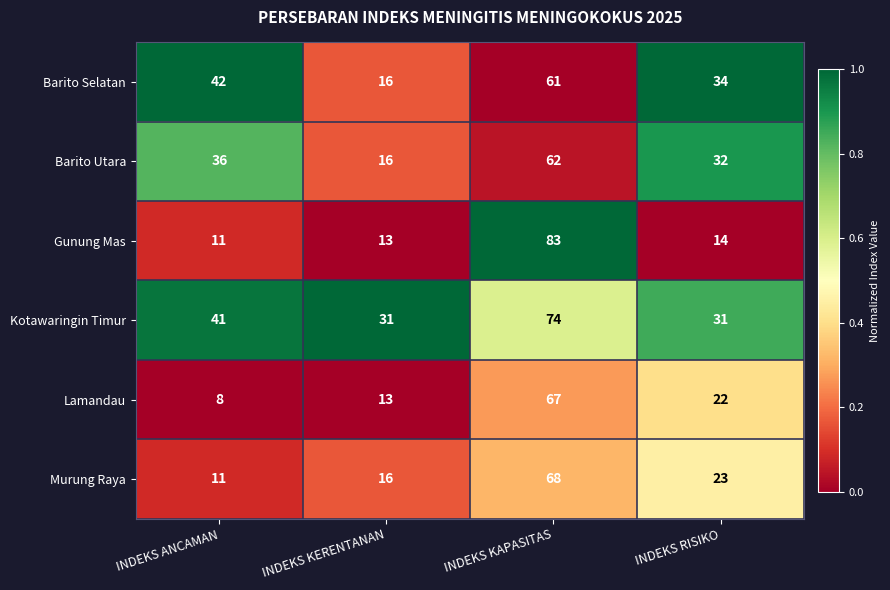

What is the difference between the maximum and minimum values in the Kotawaringin Timur series?

43